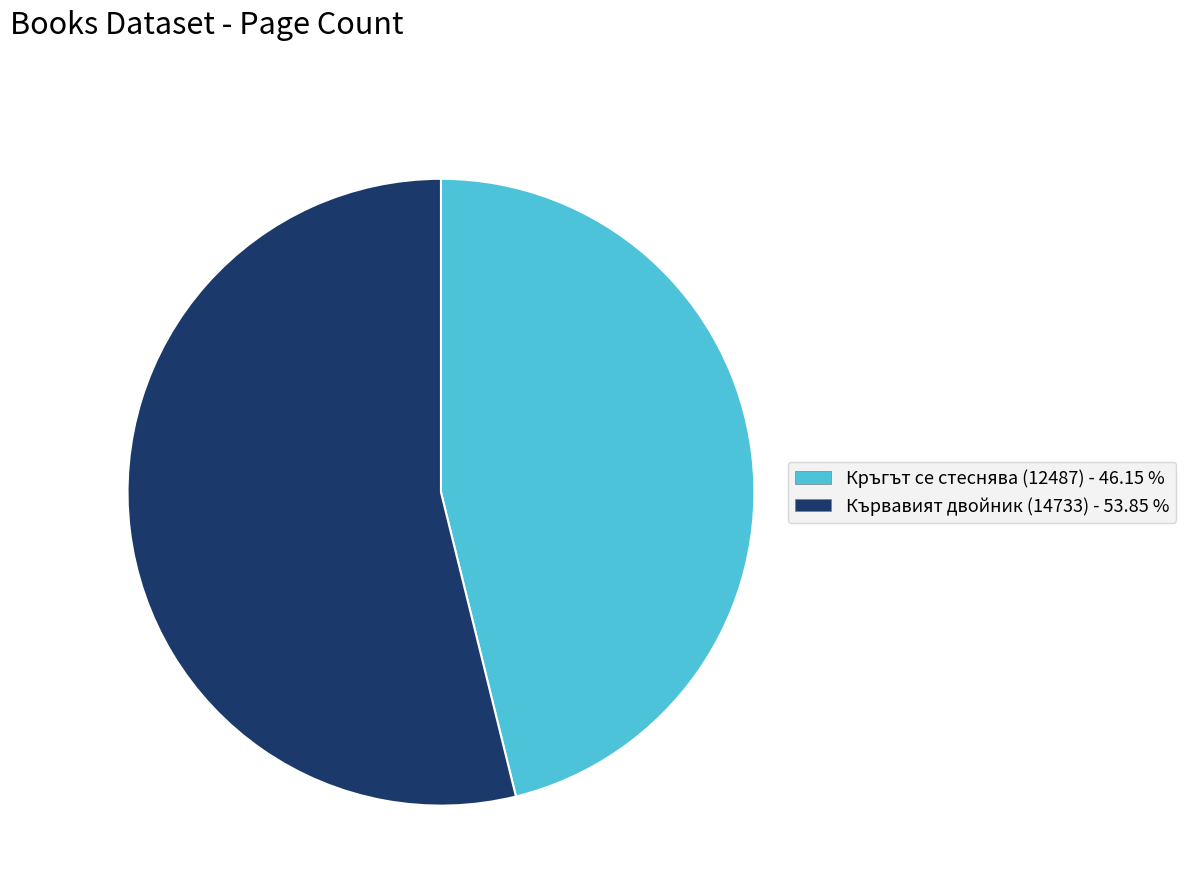

Is there any slice that represents more than half of the pie?

Yes